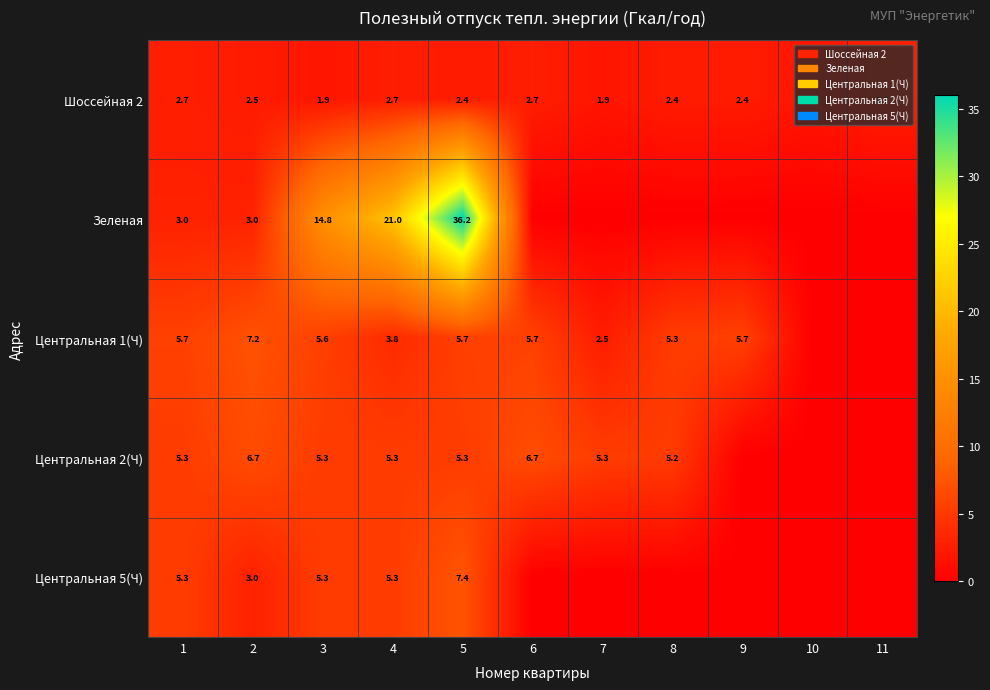

The value of Центральная 2(Ч) at 2 is 11.7. True or false?

False